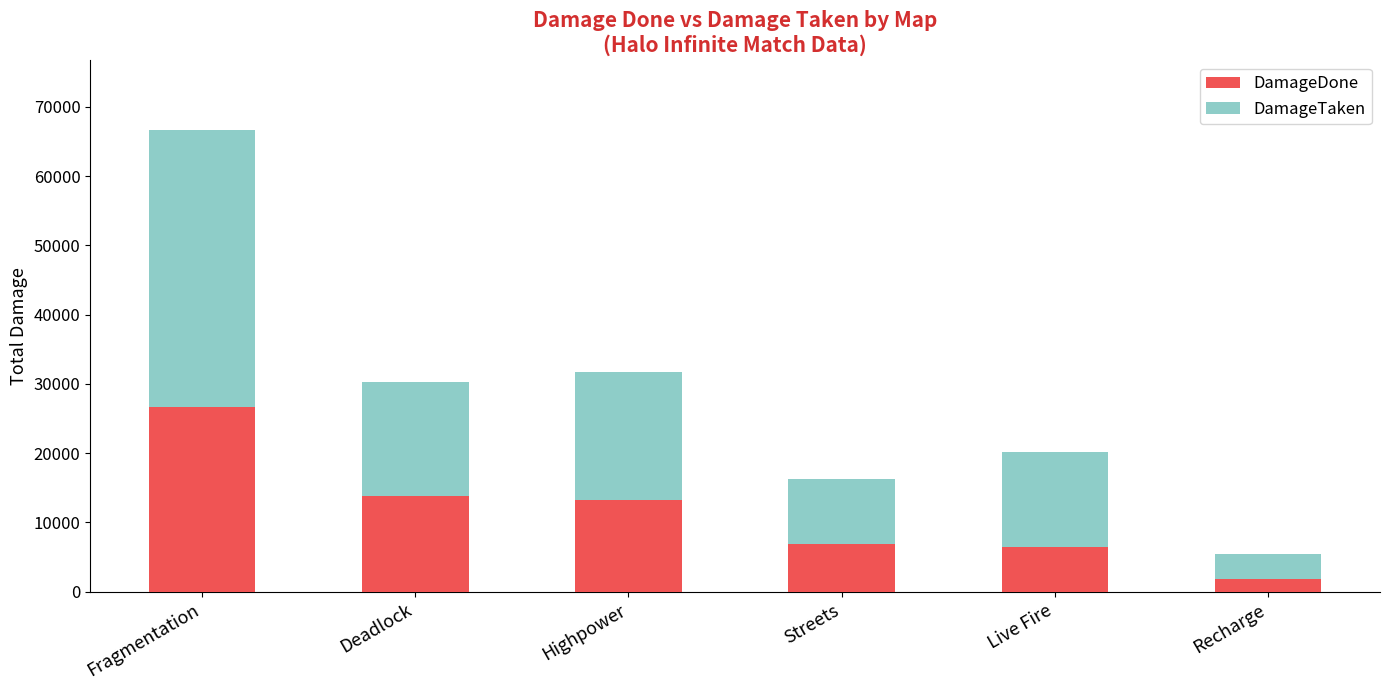

The DamageDone series shows 6927 at Streets. True or false?

True